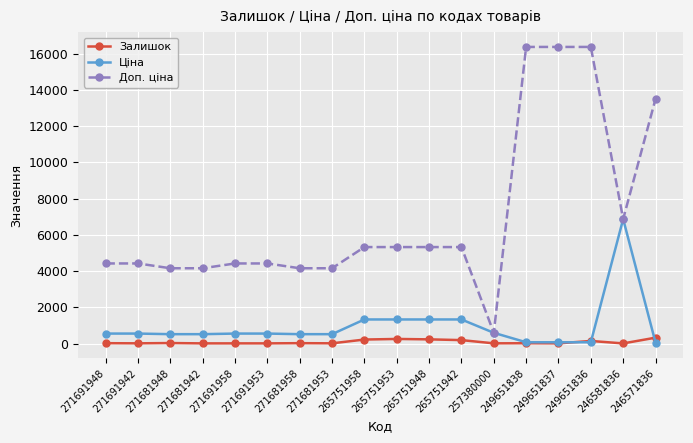

What is the greatest value displayed?

16366.5